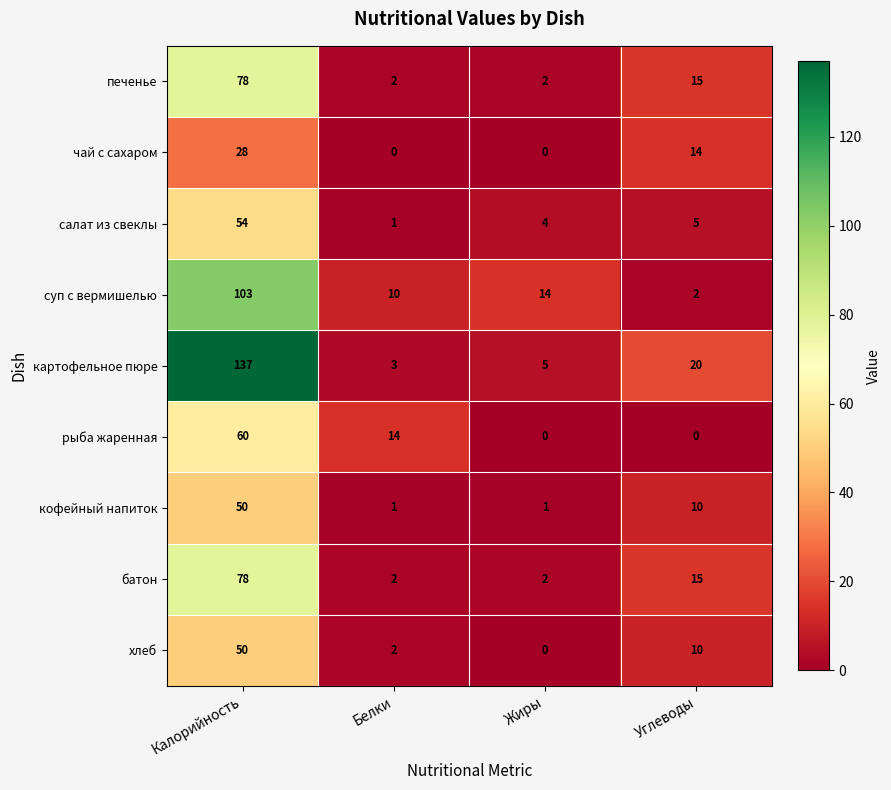

Count the number of data series in this chart.

9